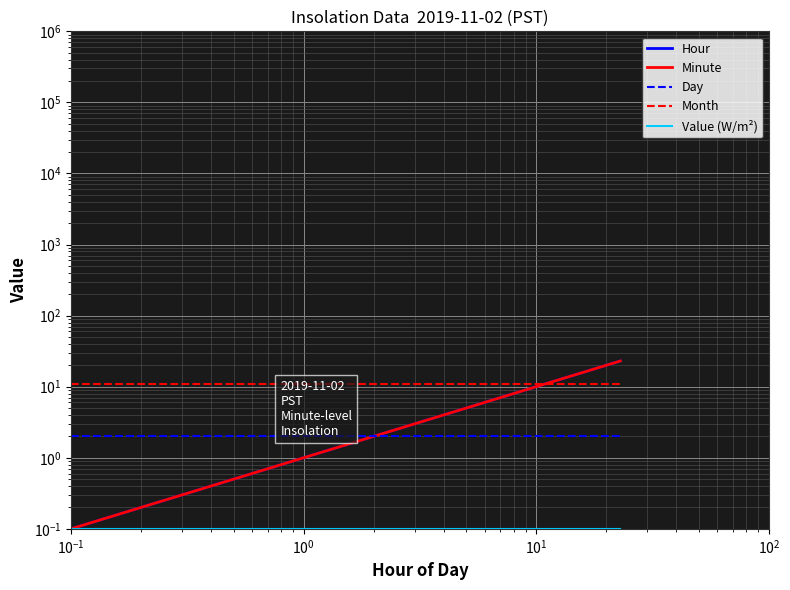

What is the minimum value for Hour?

0.1